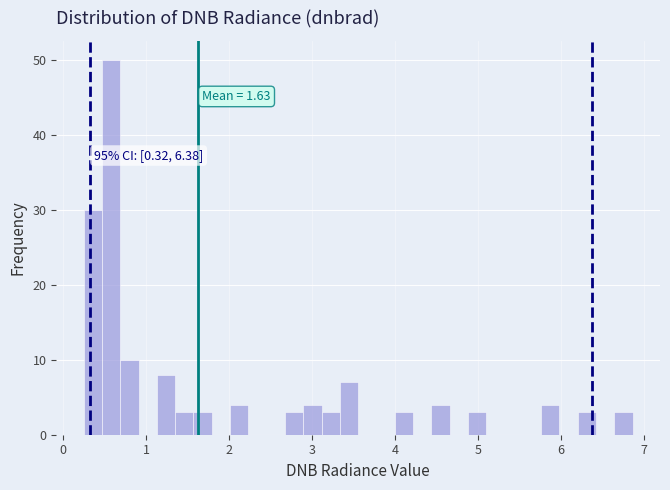

Around what value on the x-axis is the tallest bar? Give the approximate position of its centre, as read against the axis.

0.6